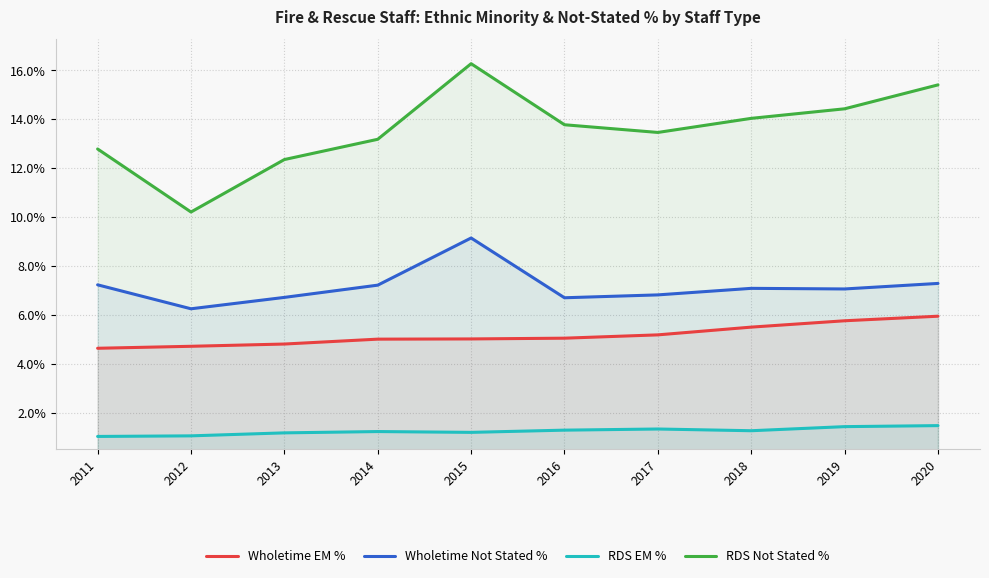

How many categories are shown in the chart?

10